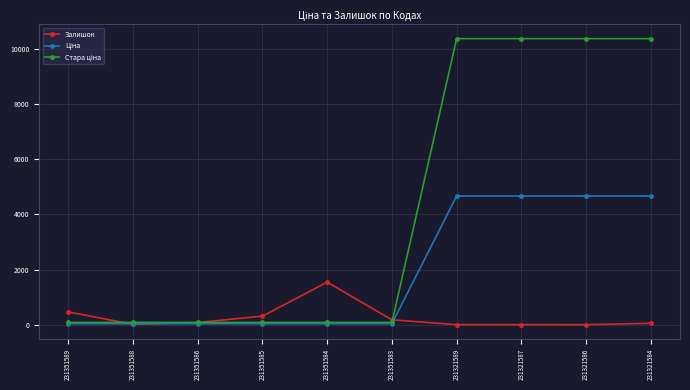

What is the highest value of the Залишок series?

1545.0